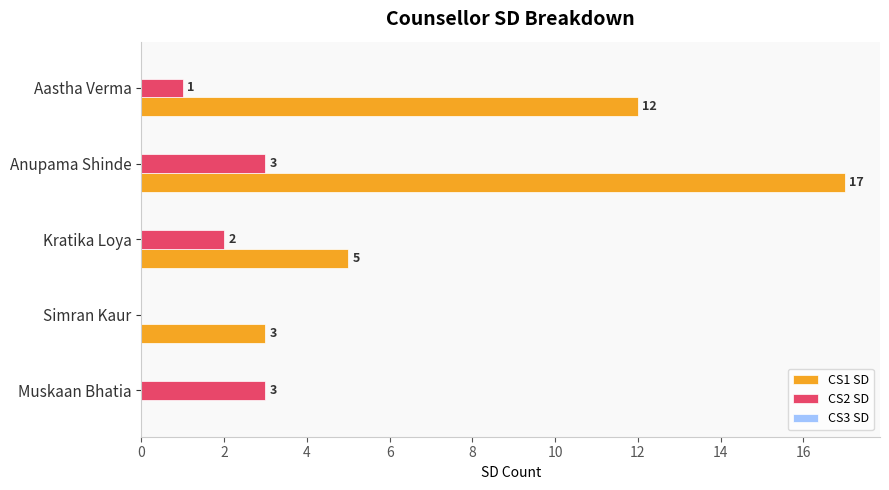

Between Kratika Loya and Anupama Shinde, which series saw the biggest shift?

CS1 SD